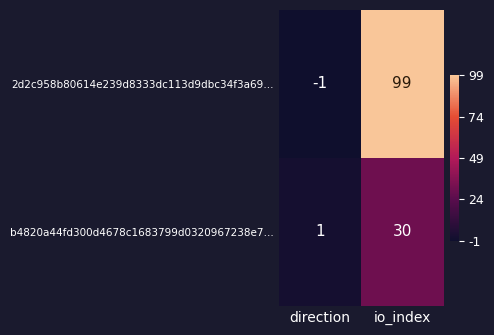

What is the spread (max minus min) of values at io_index?

69